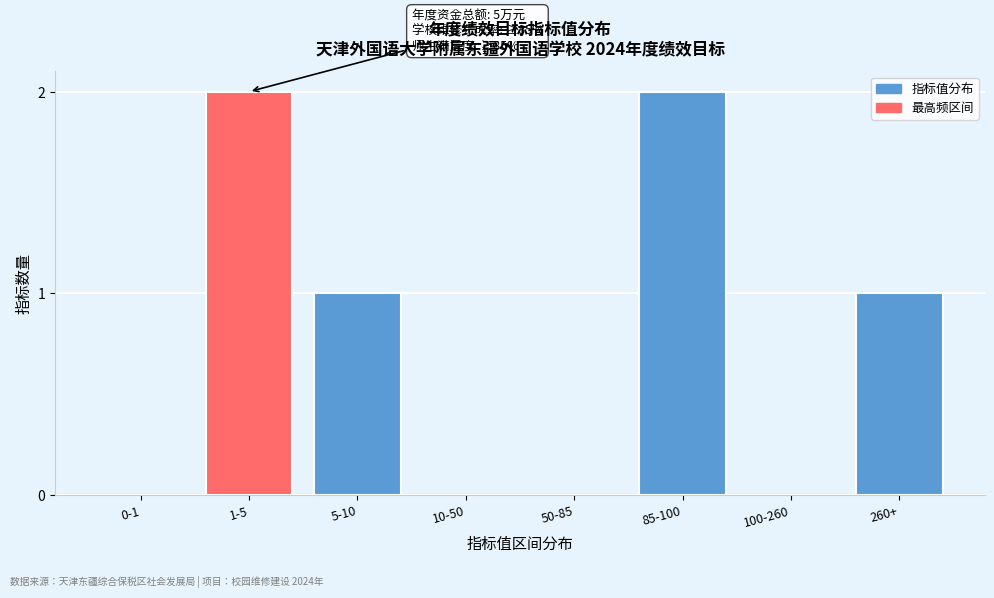

Reading right to left, what are all the values shown in this chart?

260+=1	100-260=0	85-100=2	50-85=0	10-50=0	5-10=1	1-5=2	0-1=0